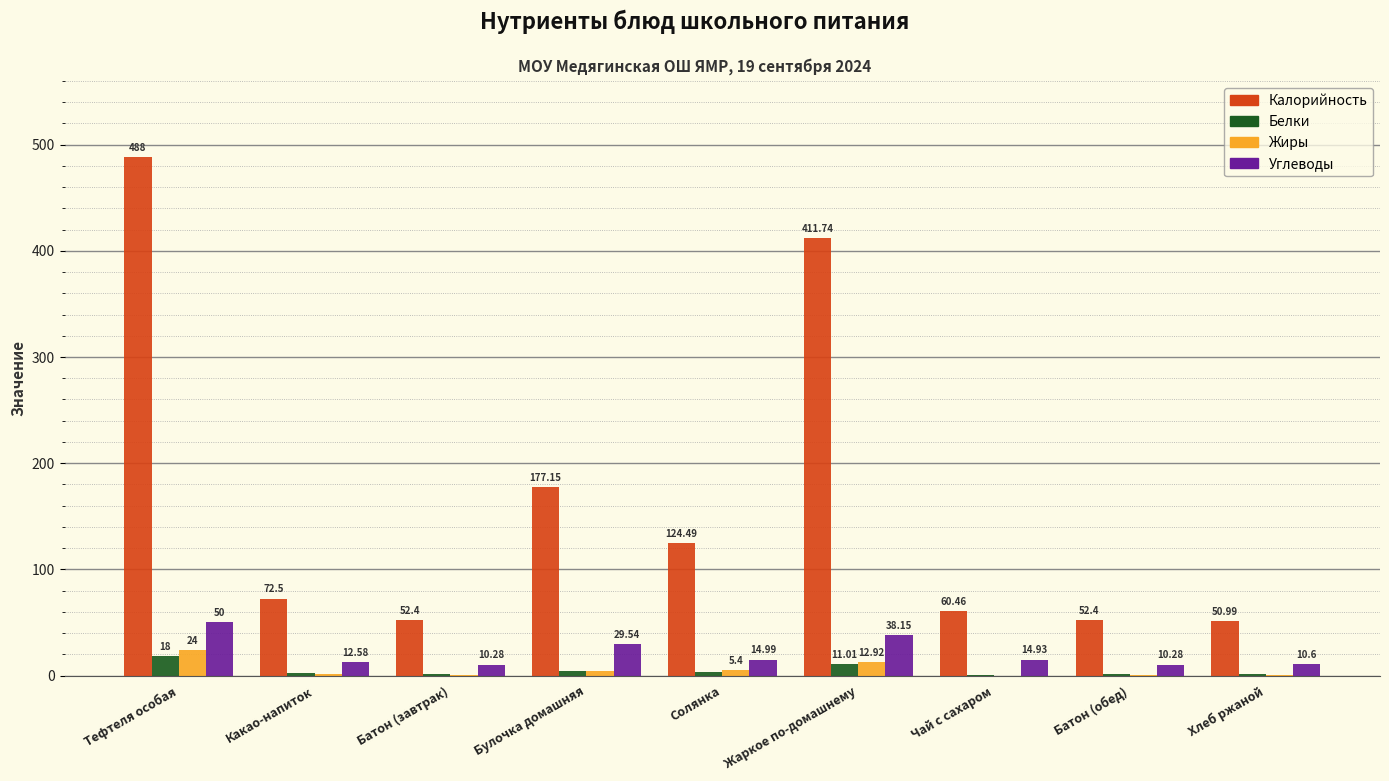

Which series changed the most between Какао-напиток and Батон (завтрак)?

Калорийность